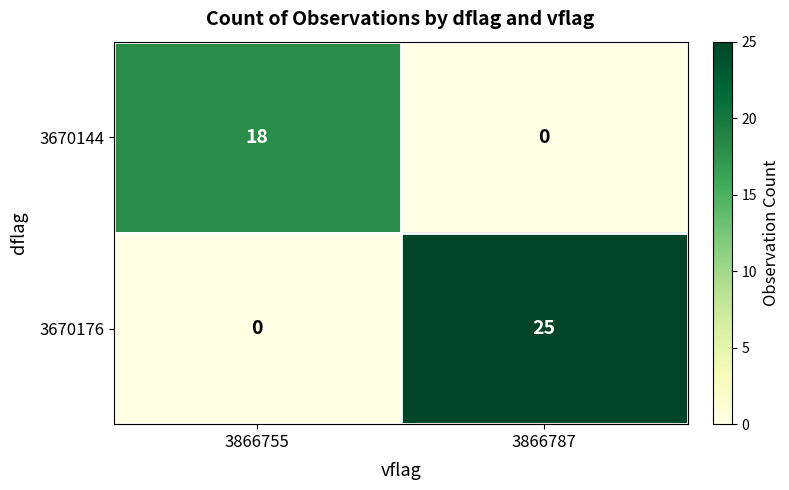

Is it true that 3670176 equals 25 at 3866787?

True